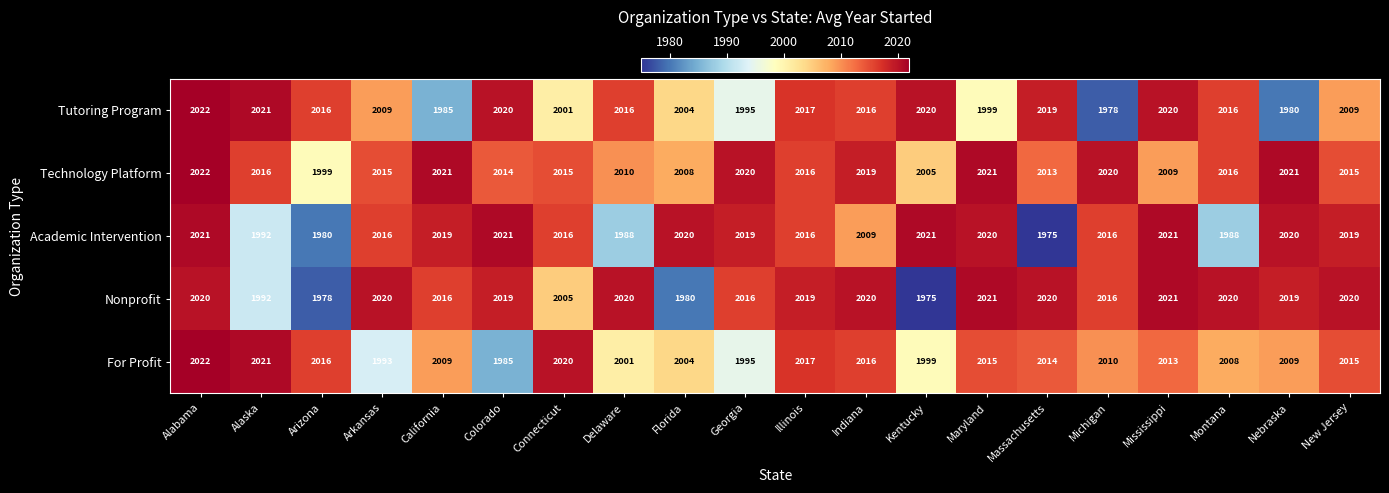

The value of Nonprofit at Florida is 1980. True or false?

True